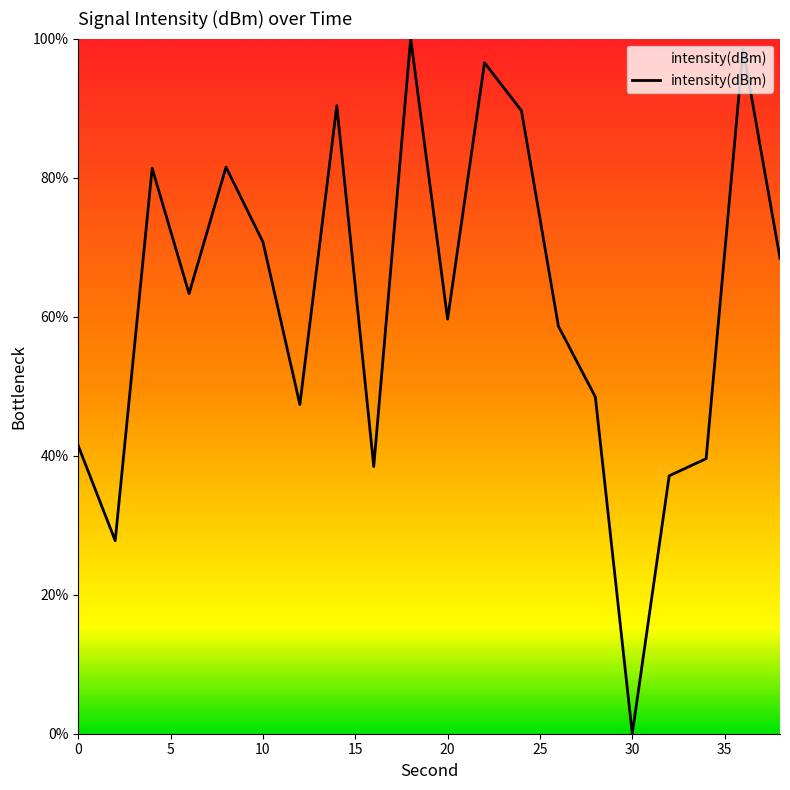

What is the greatest value displayed?

100.0